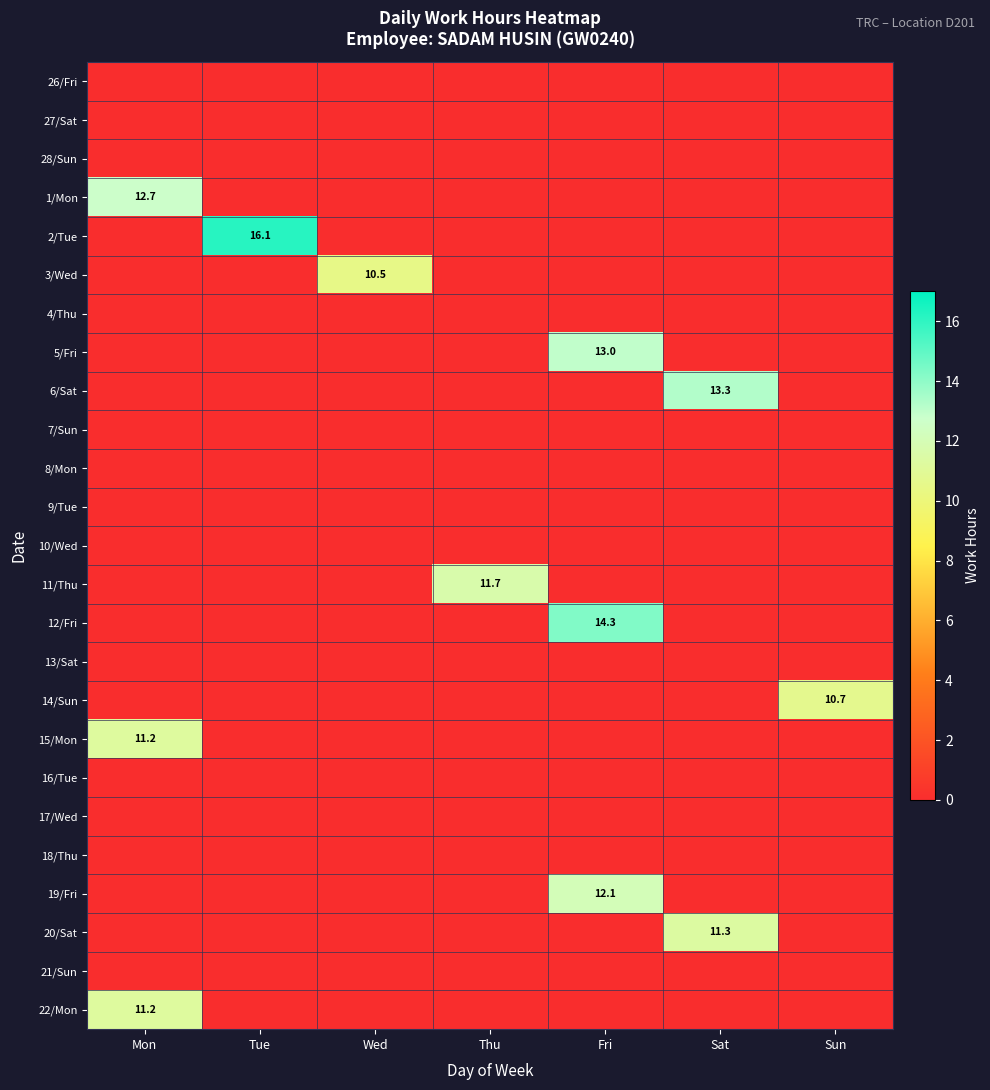

At how many categories does at least one series exceed 8?

7